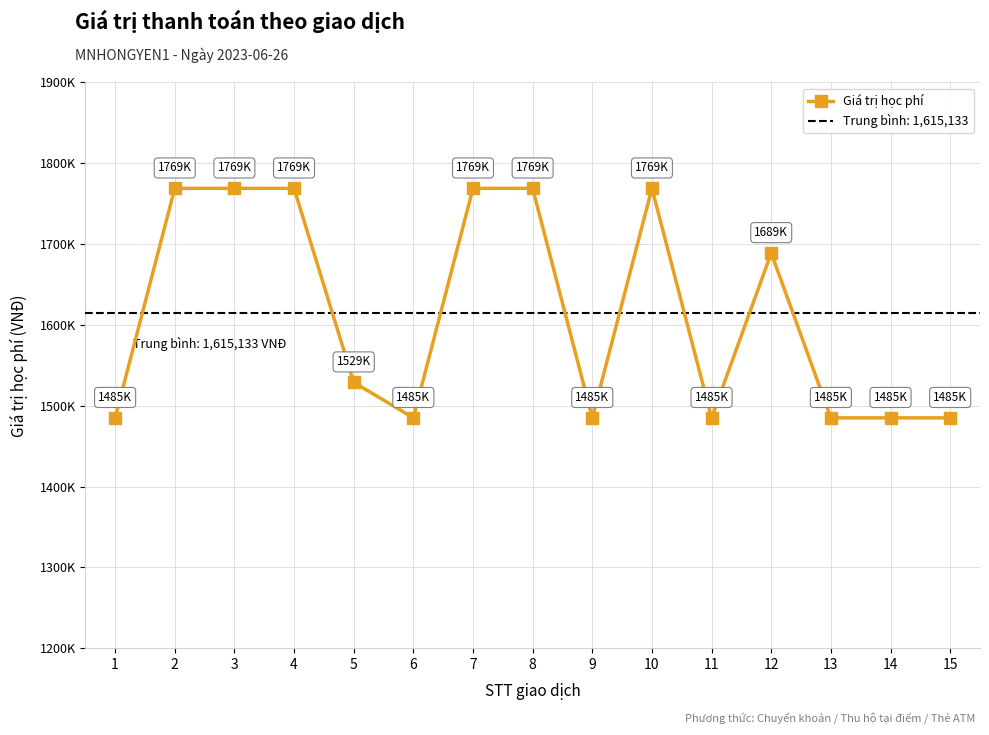

Between 15 and 9, which is larger?

15